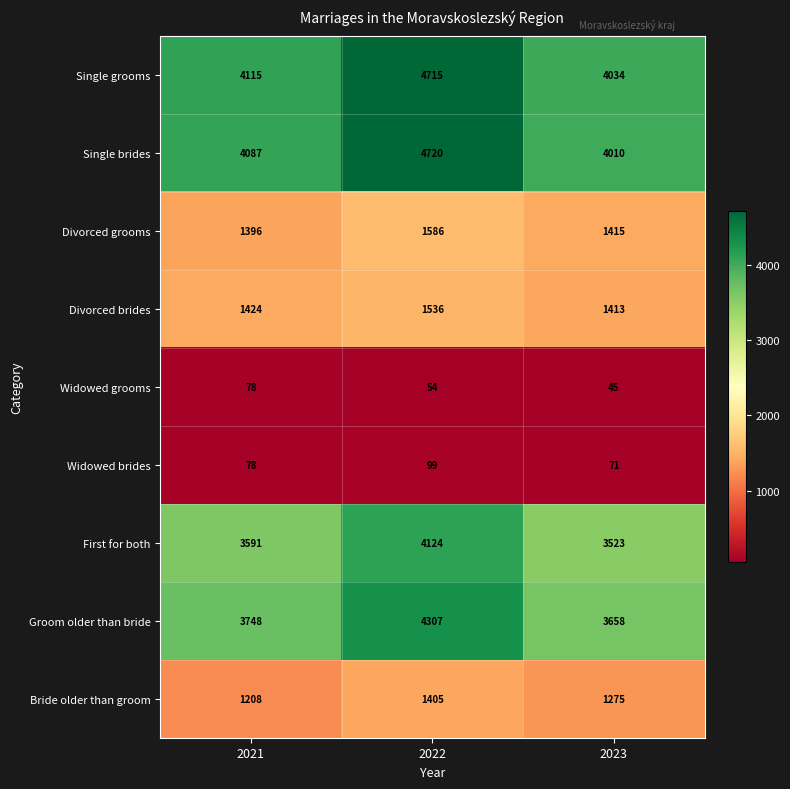

Is it true that Widowed brides equals 18 at 2023?

False